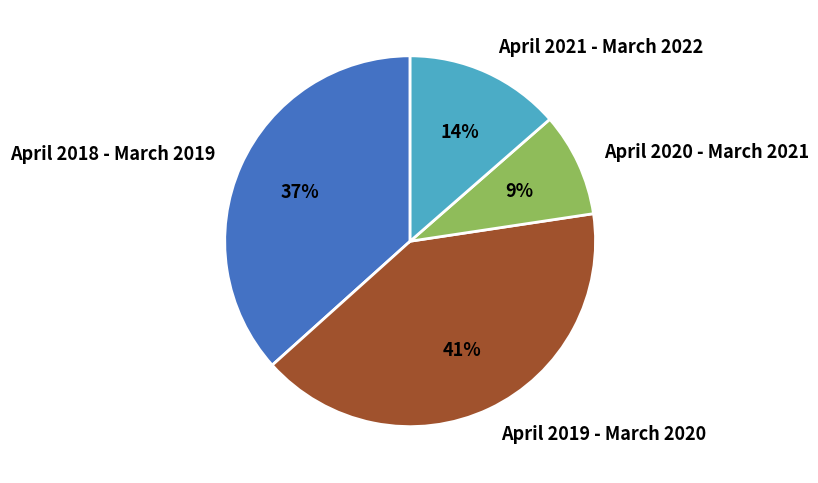

To the nearest percent, what is the combined percentage of April 2021 - March 2022 and April 2019 - March 2020?

54%